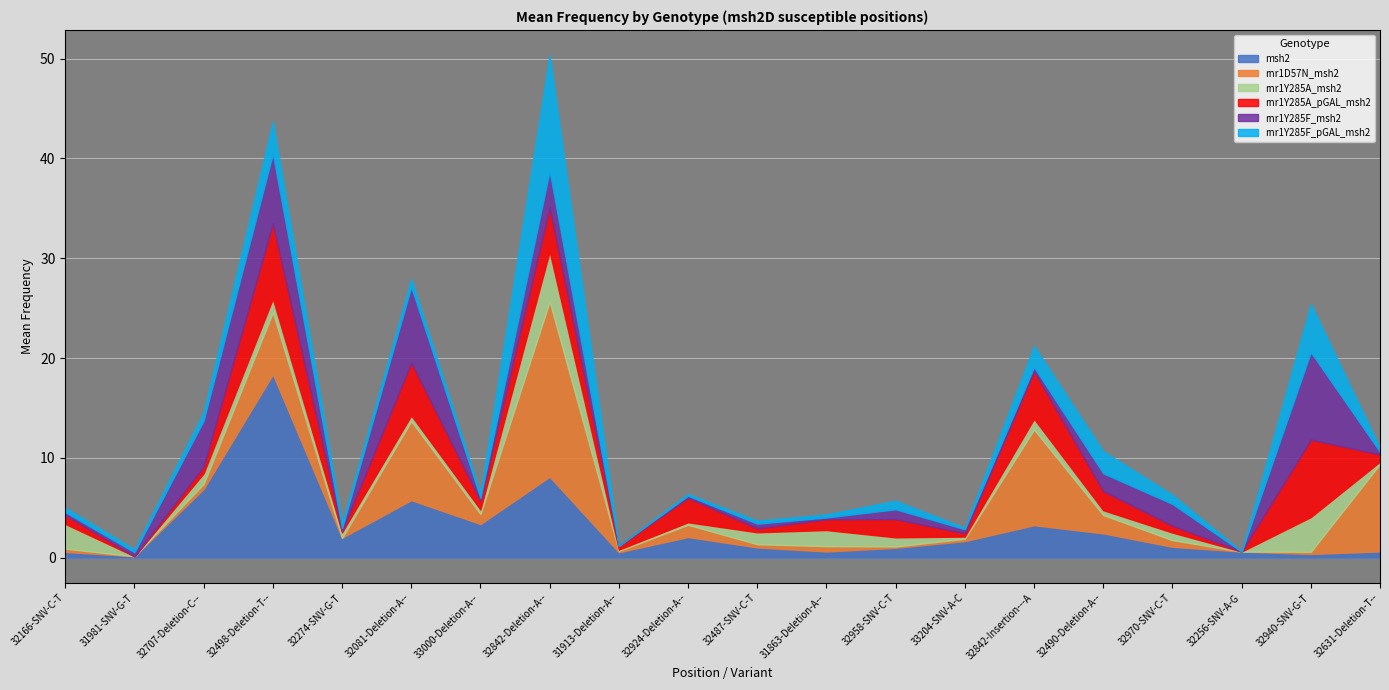

What is the total value across all series at 32166-SNV-C-T?

5.0